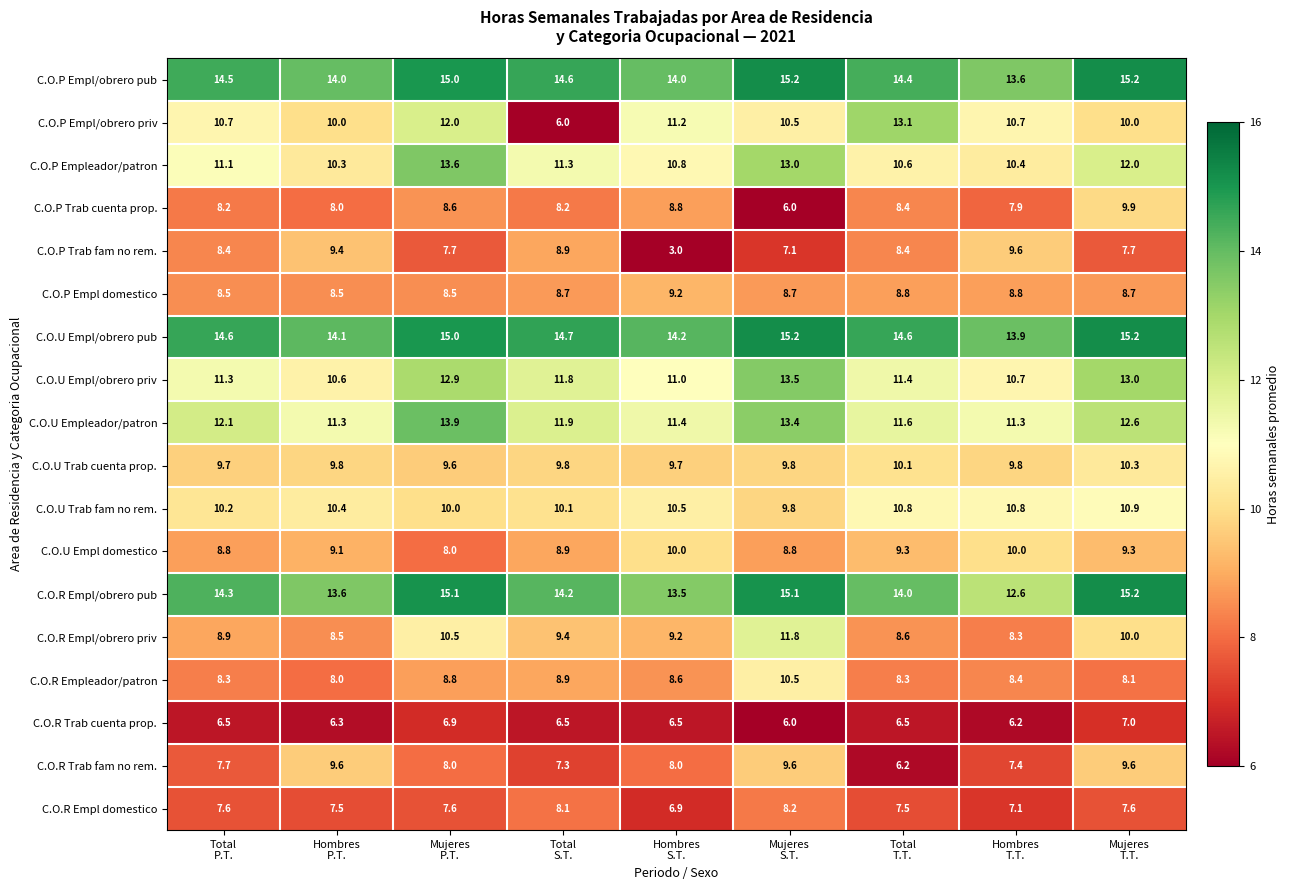

Which series has the largest total across all categories?

C.O.U Empl/obrero pub